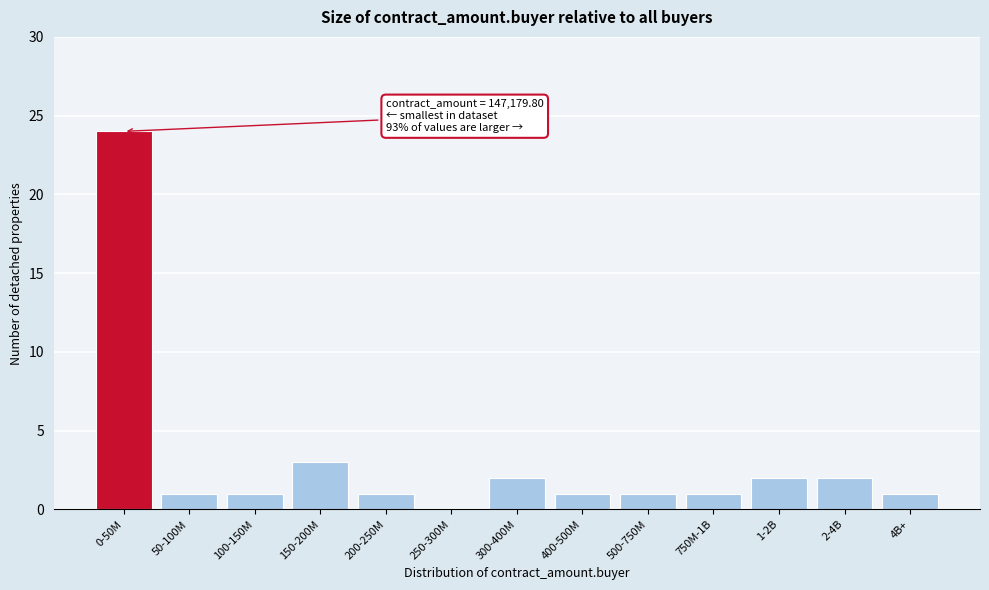

Reading left to right, list all the values displayed in this chart.

0-50M=24	50-100M=1	100-150M=1	150-200M=3	200-250M=1	250-300M=0	300-400M=2	400-500M=1	500-750M=1	750M-1B=1	1-2B=2	2-4B=2	4B+=1